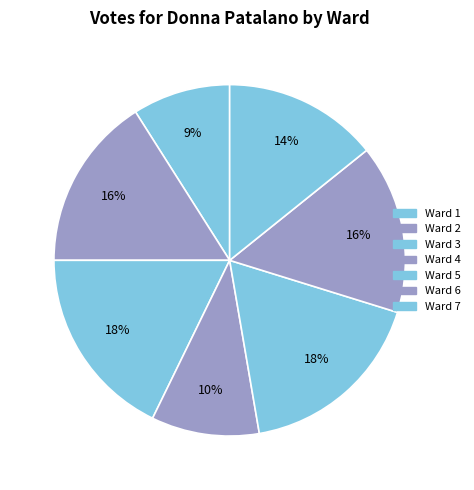

Count the number of slices in the pie.

7